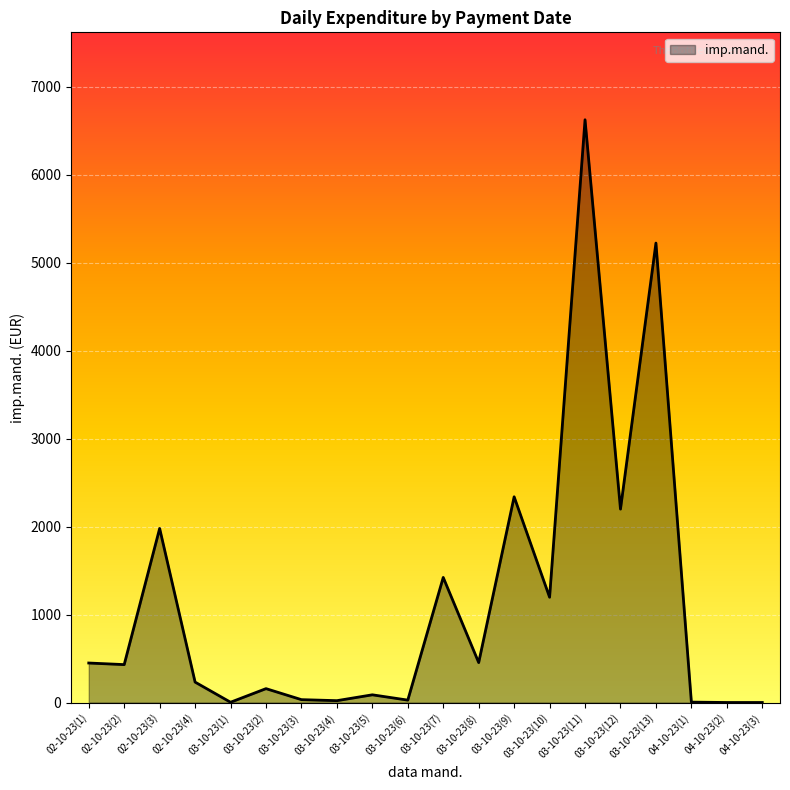

What is the maximum value shown in the chart?

6627.0